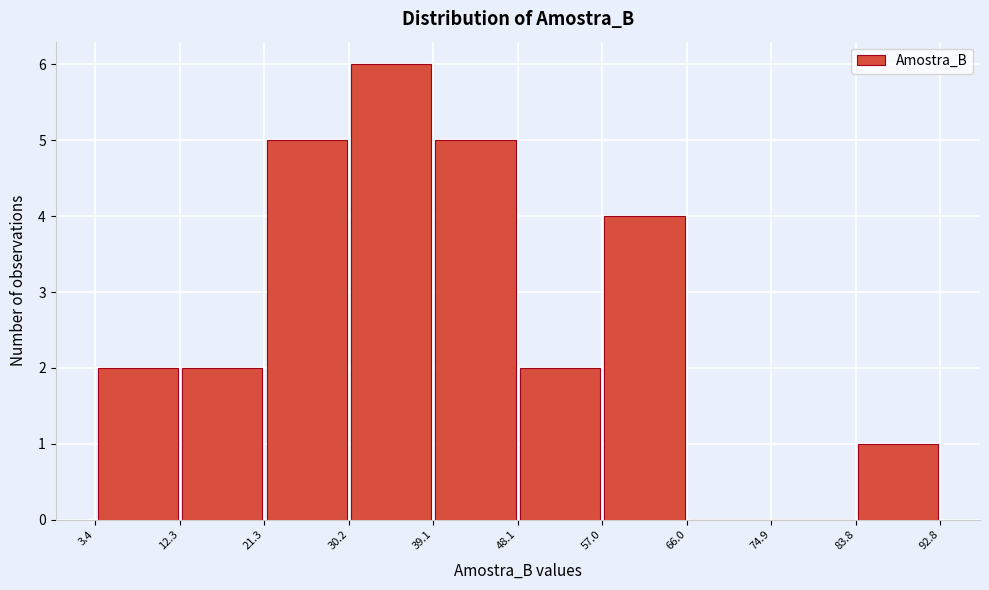

Which range on the x-axis has the tallest bar?

30.2 to 39.1